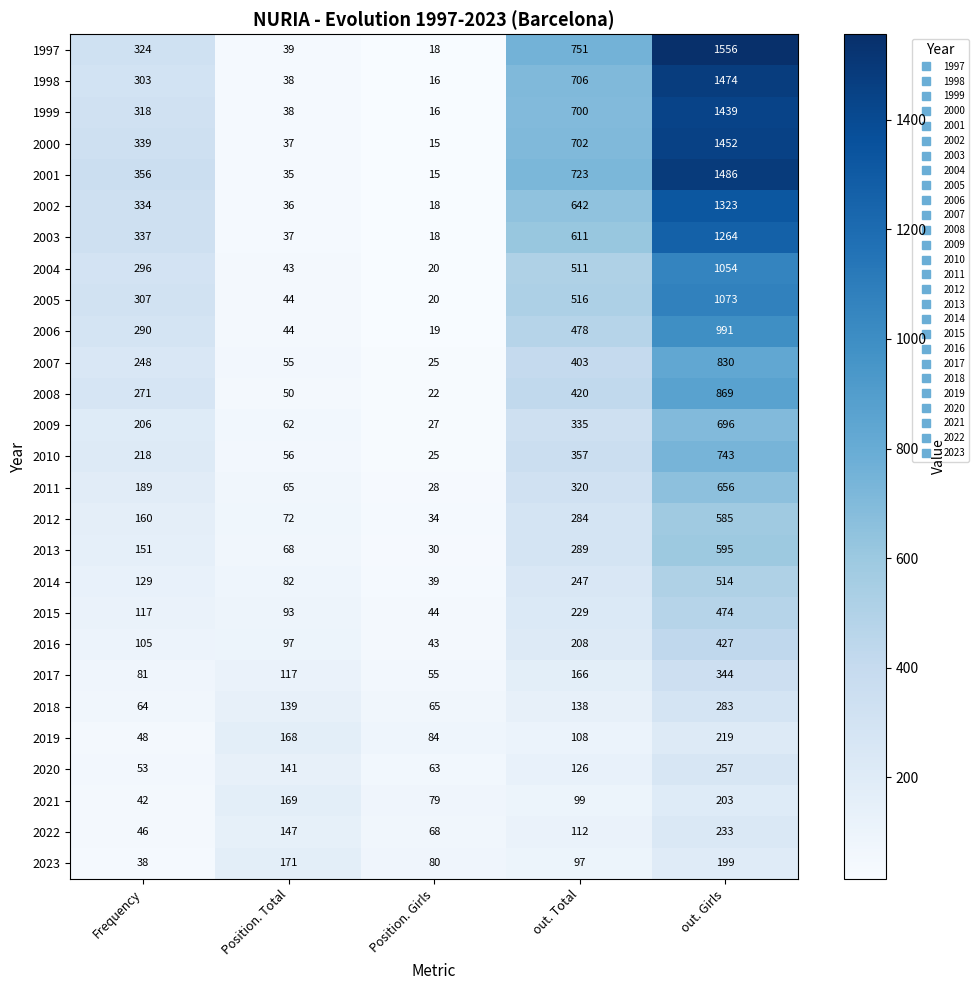

At which category is the sum across all series the highest?

out. Girls